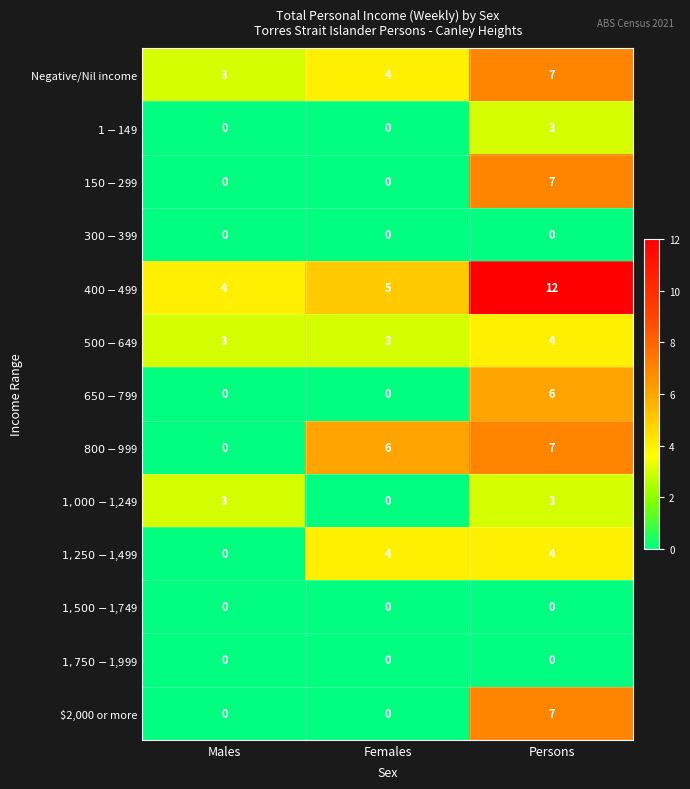

The $2,000 or more series shows 7 at Persons. True or false?

True